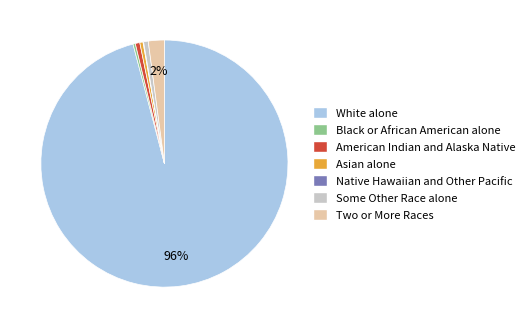

The American Indian and Alaska Native slice represents 1% of the pie. True or false?

True